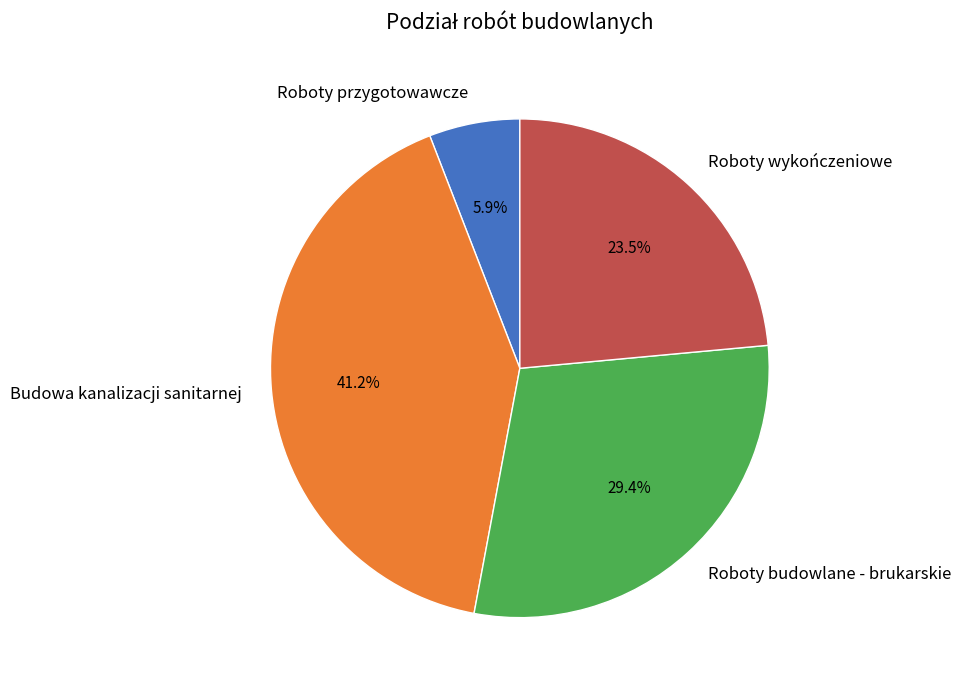

How many slices are in this pie chart?

4